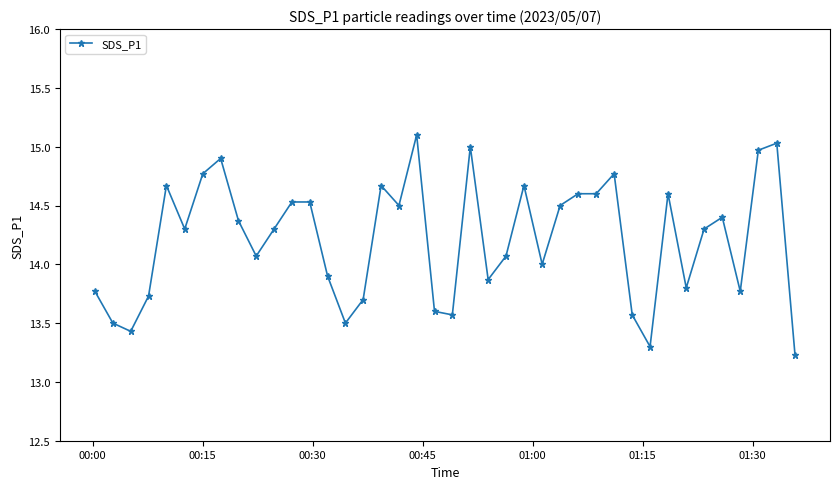

True or false: the data has more than 2 interior local peaks.

True